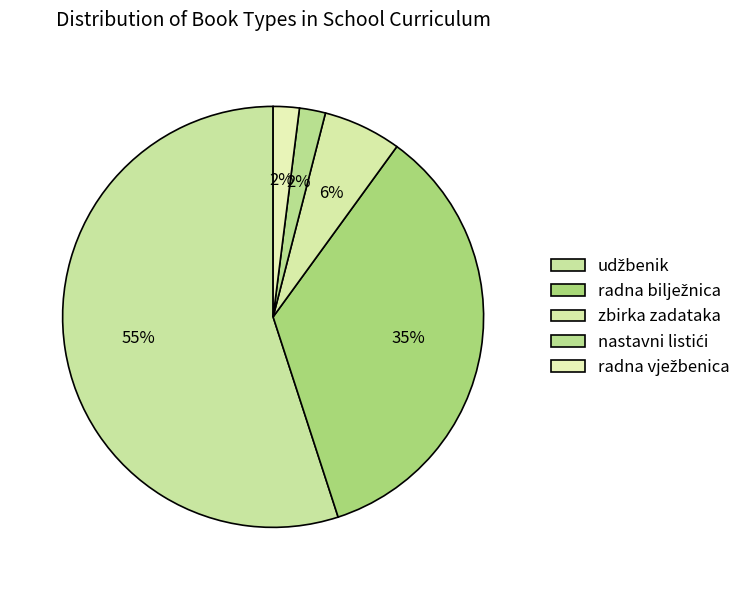

Does any single category account for the majority?

Yes